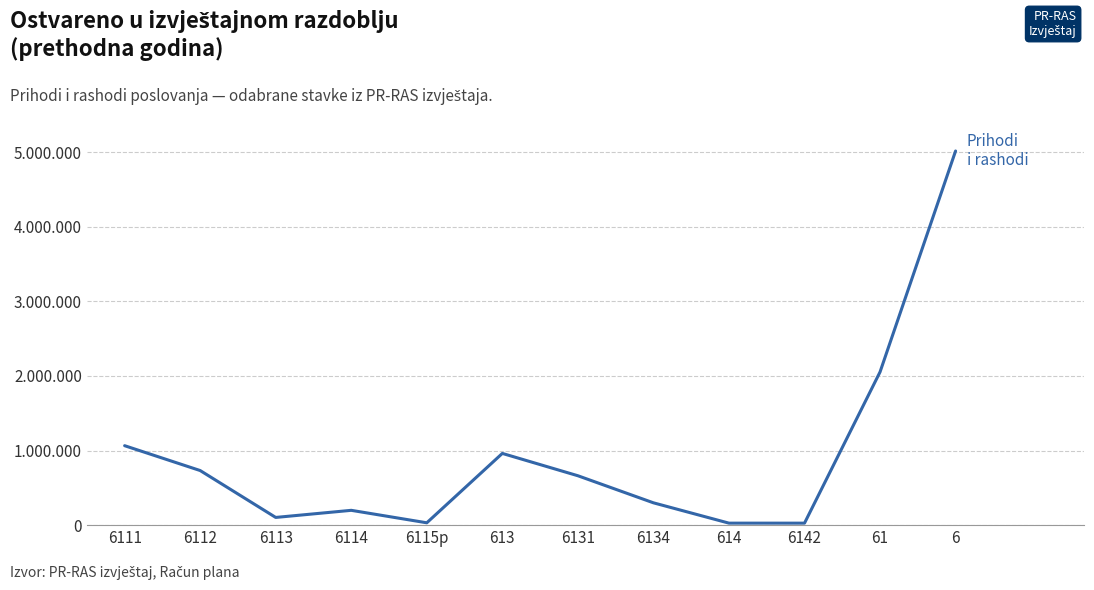

What position from the left is 6142?

10